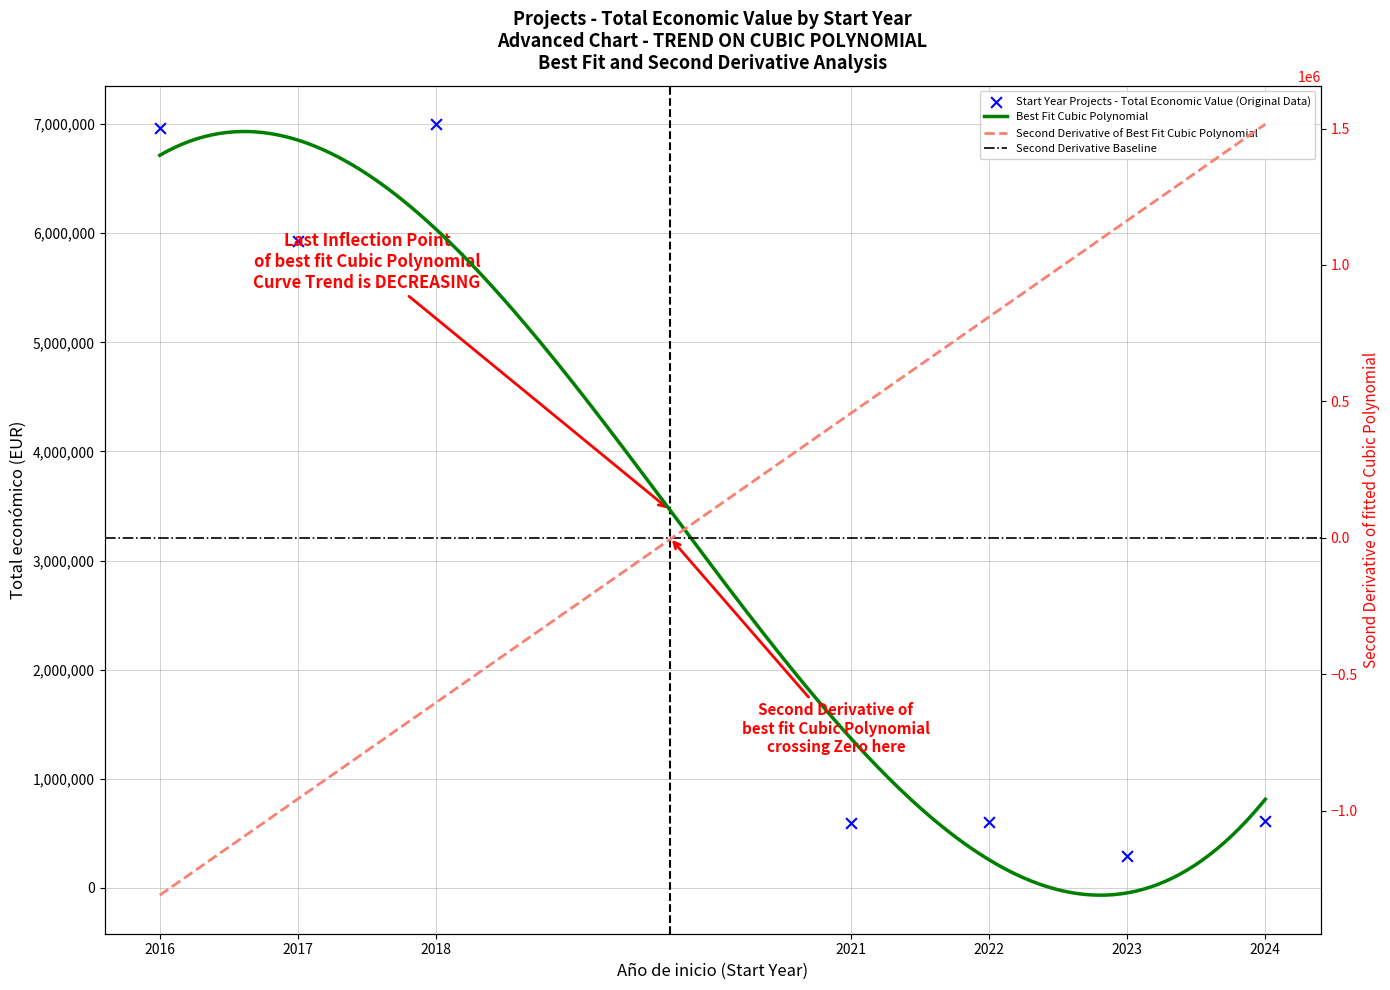

What is the change in value from 2017 to 2023?

-5636278.0